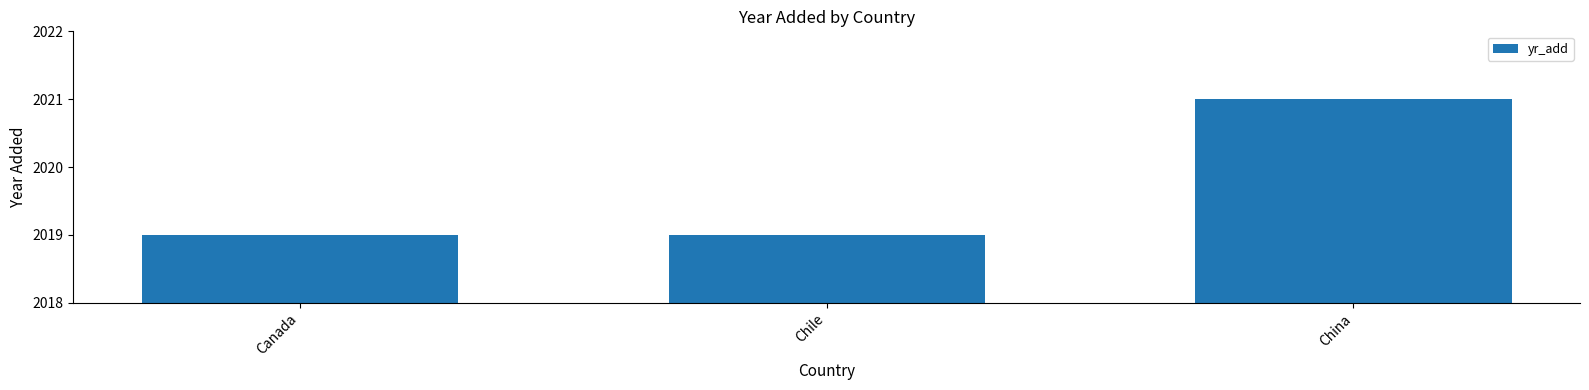

Between China and Canada, which is larger?

China